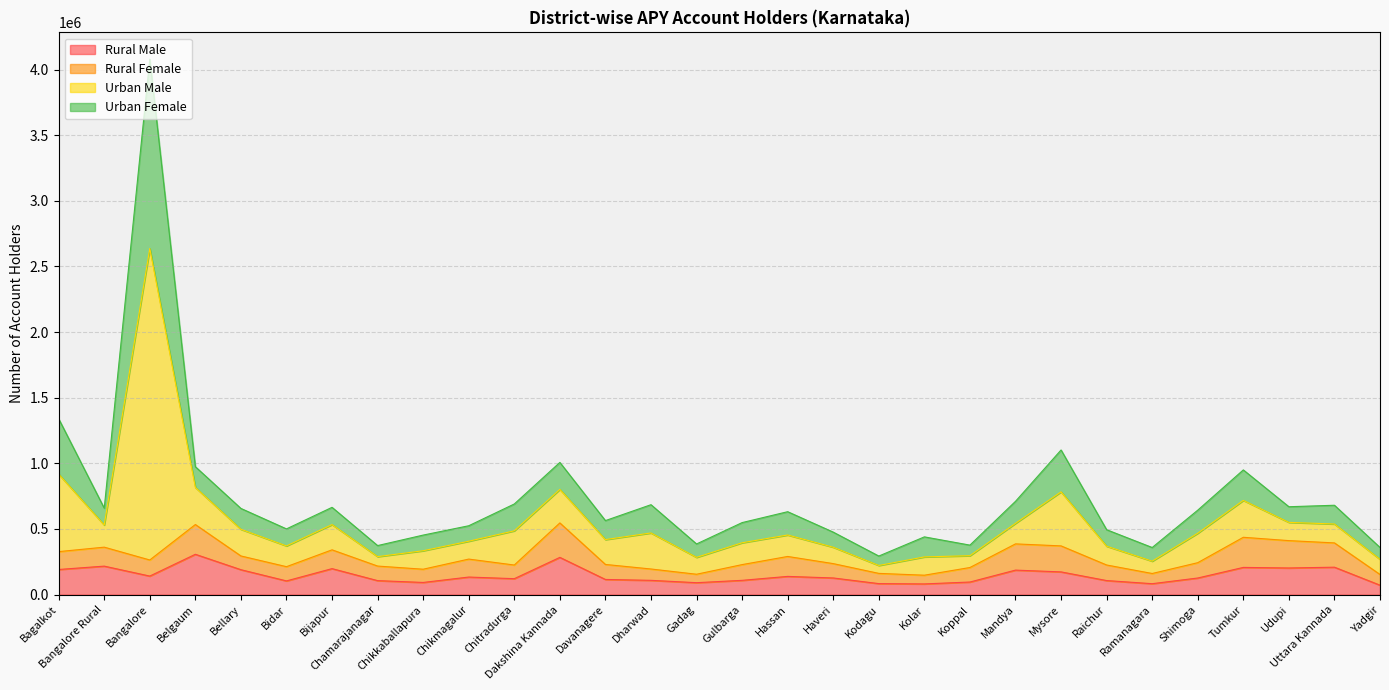

What is the label of the 17th point from the left?

Hassan